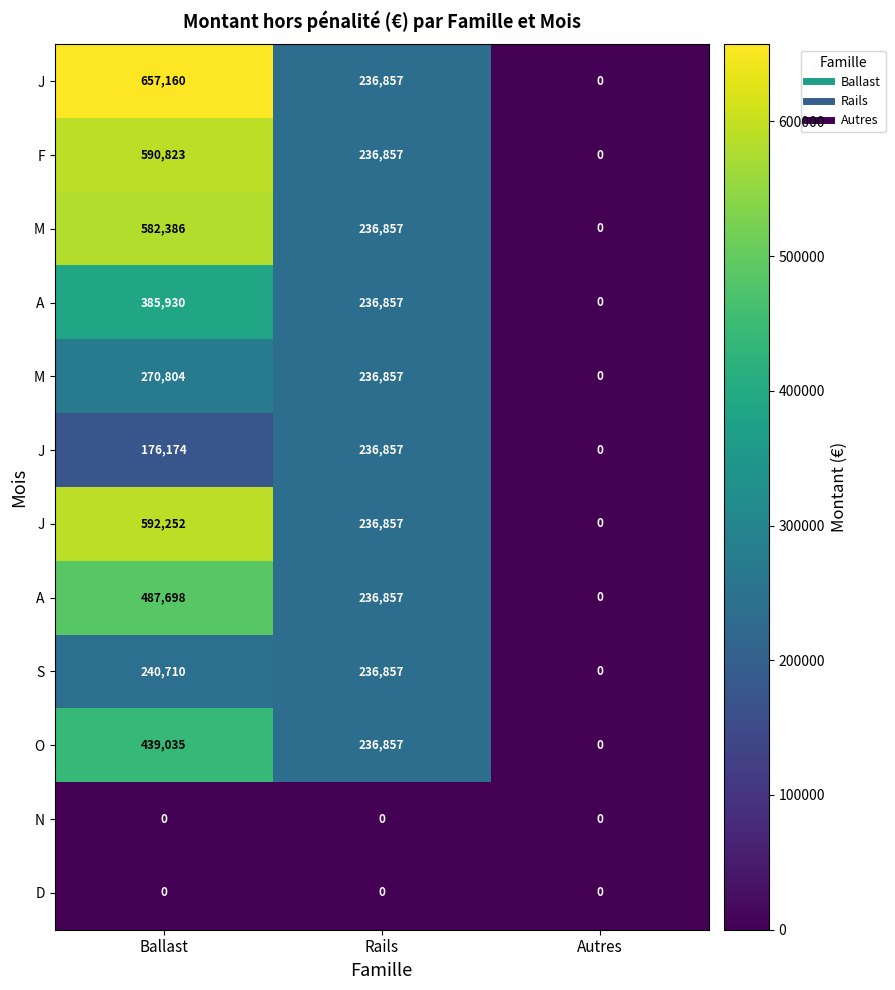

At how many categories does at least one series exceed 82996?

2